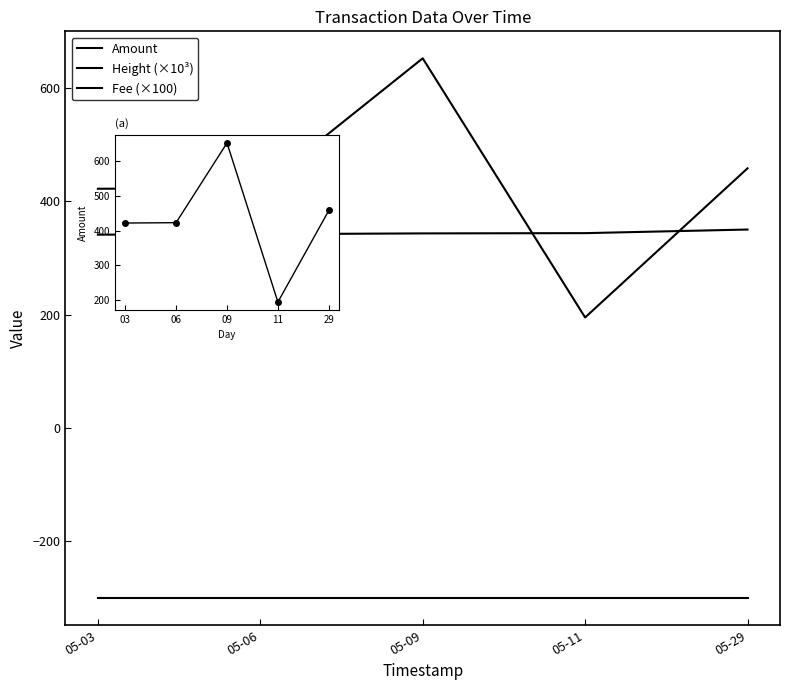

The value of Amount at 05-06 is 246.5. True or false?

False